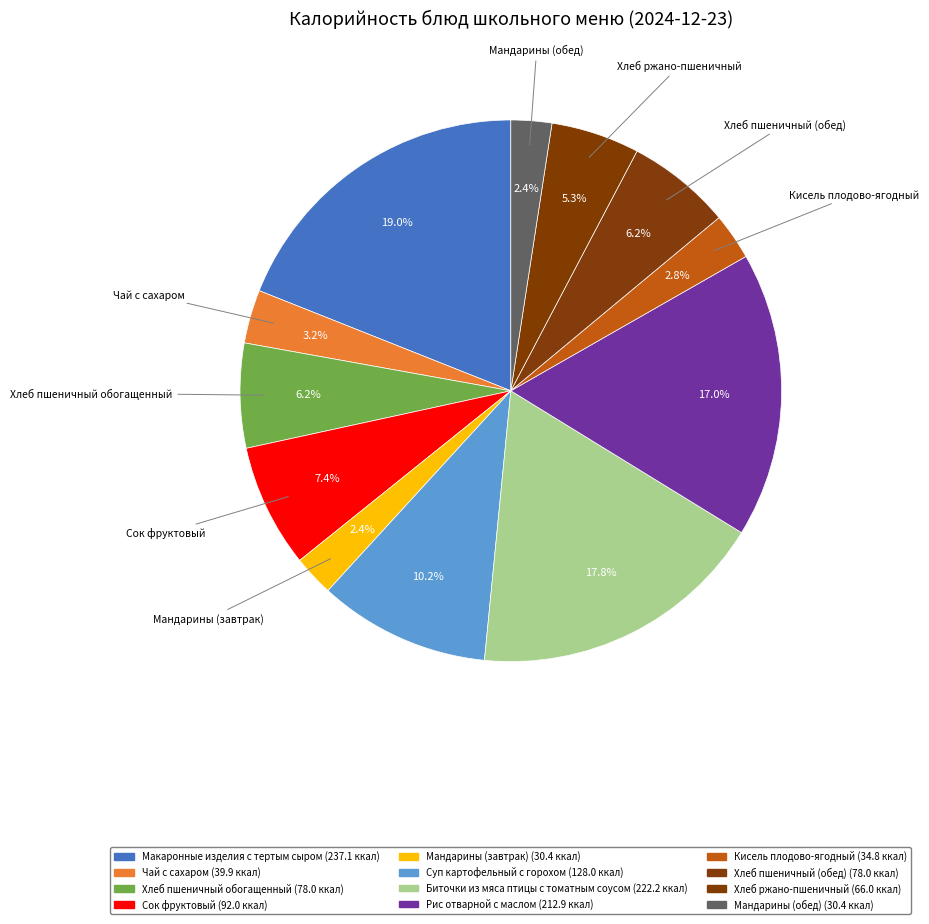

How many slices are in this pie chart?

12